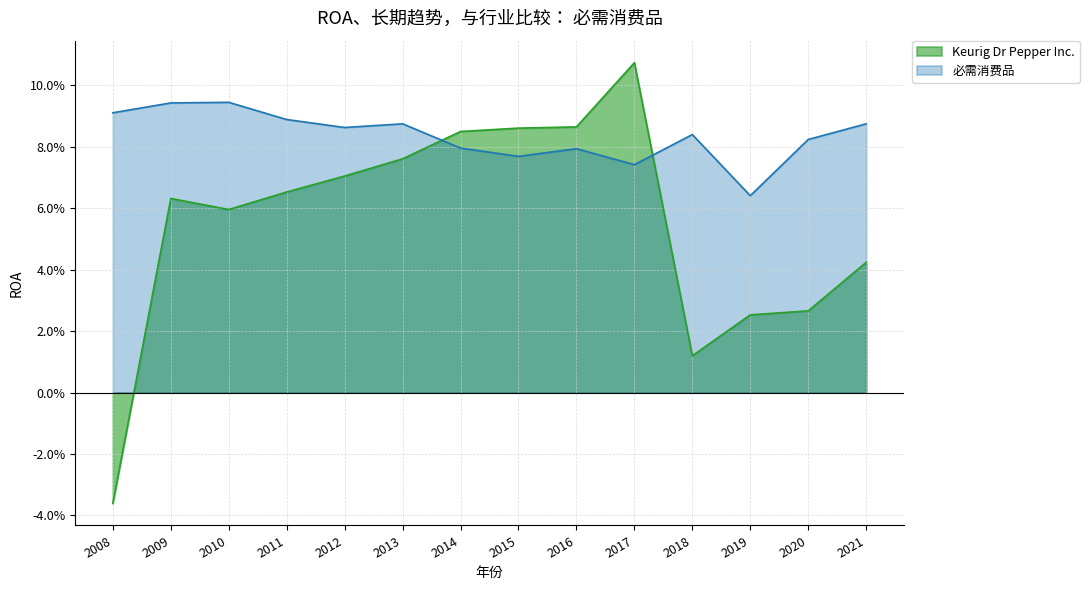

At how many categories does at least one series exceed 0?

14